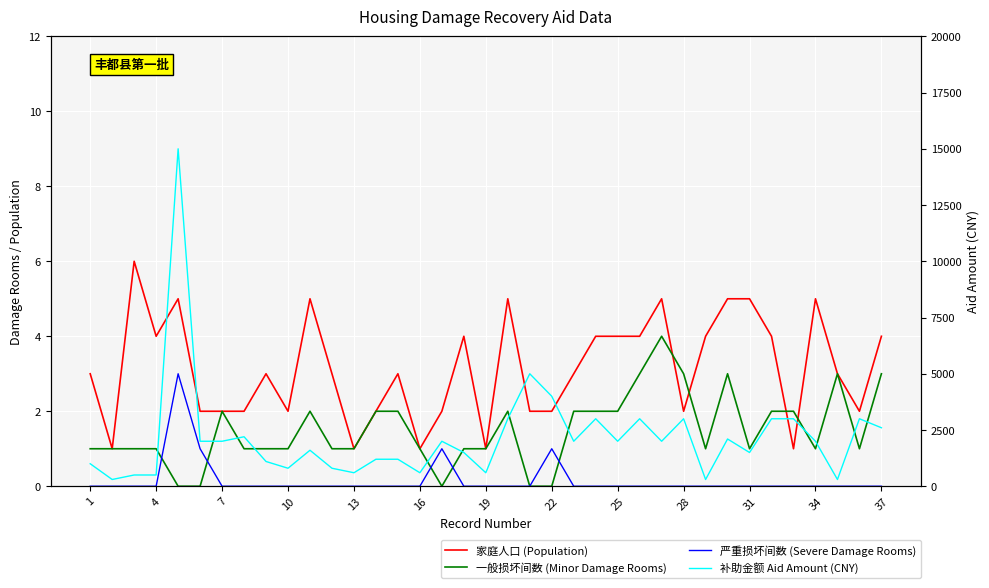

What is the difference between the maximum and minimum values in the 补助金额 Aid Amount (CNY) series?

14700